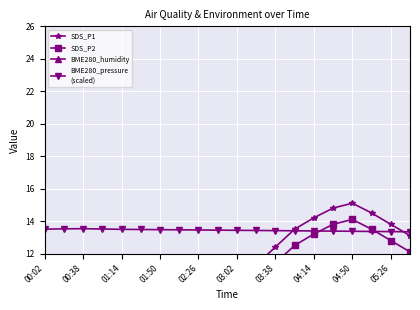

Is this an area chart (filled region under the line)?

No